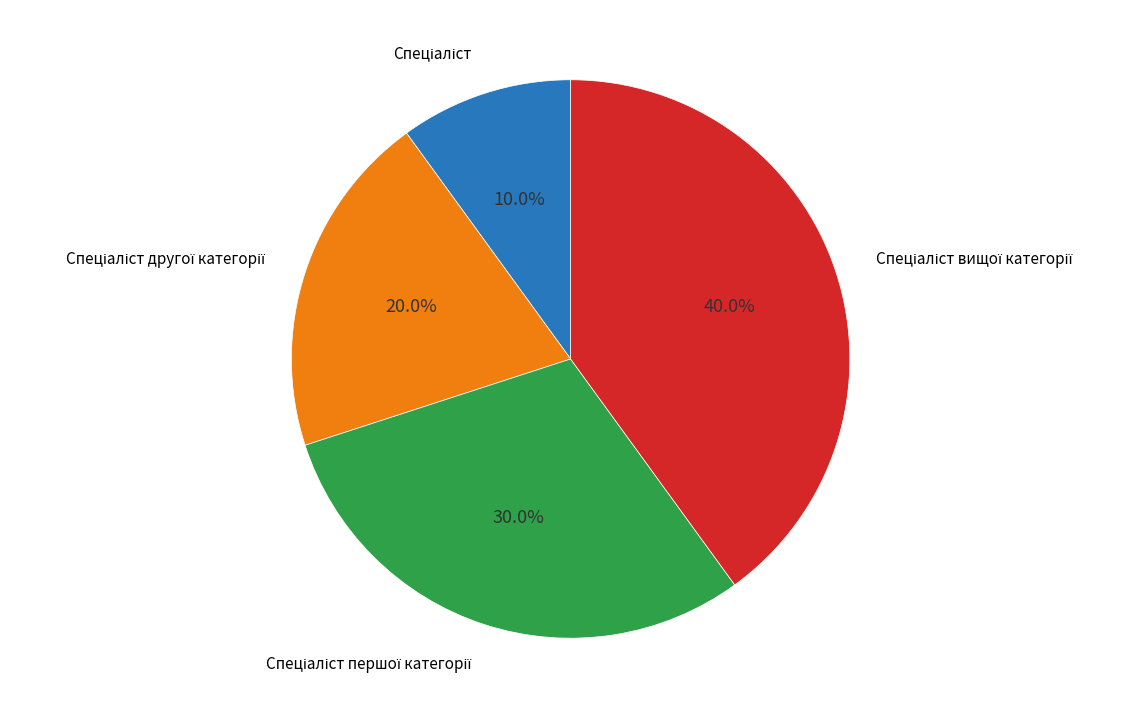

Is there a majority slice in this chart?

No